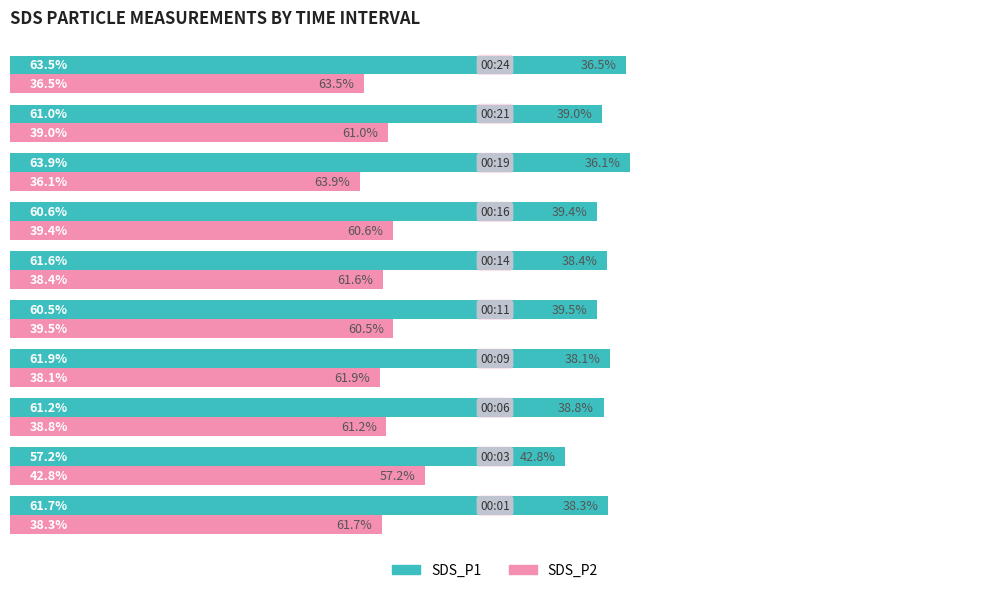

Rank the series by their average value, from highest to lowest.

SDS_P1, SDS_P2